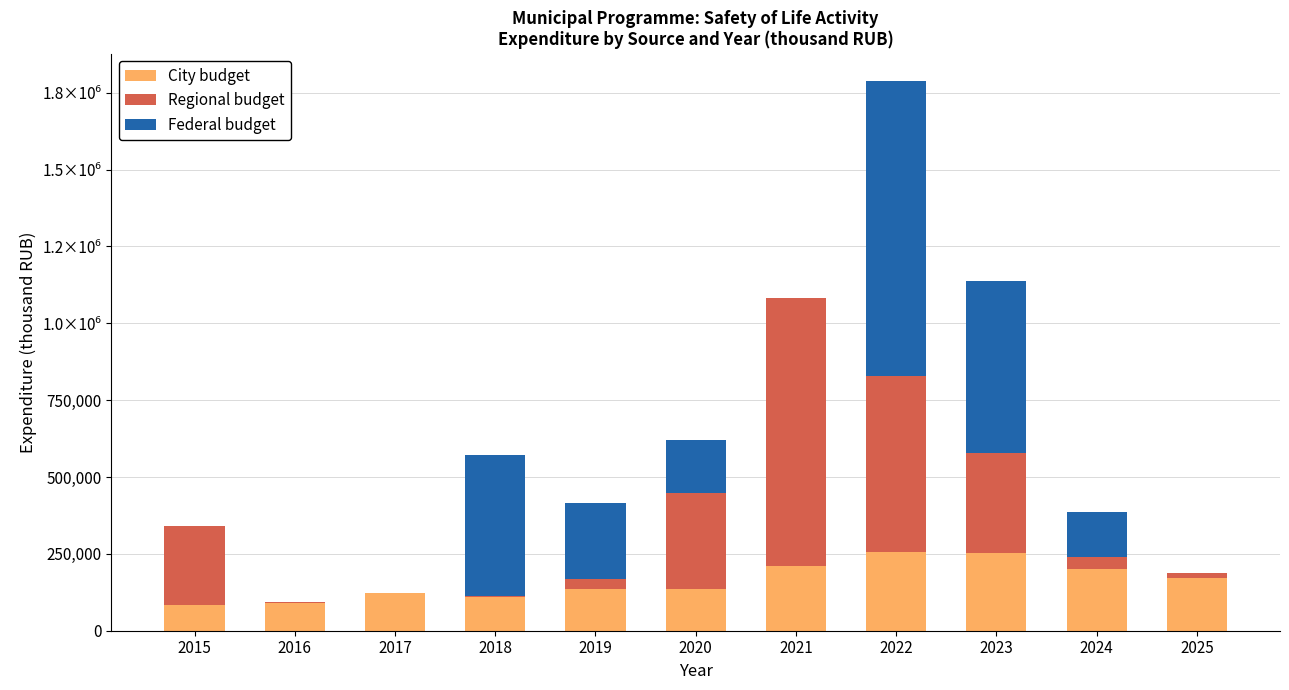

The Federal budget series shows 0.0 at 2025. True or false?

True